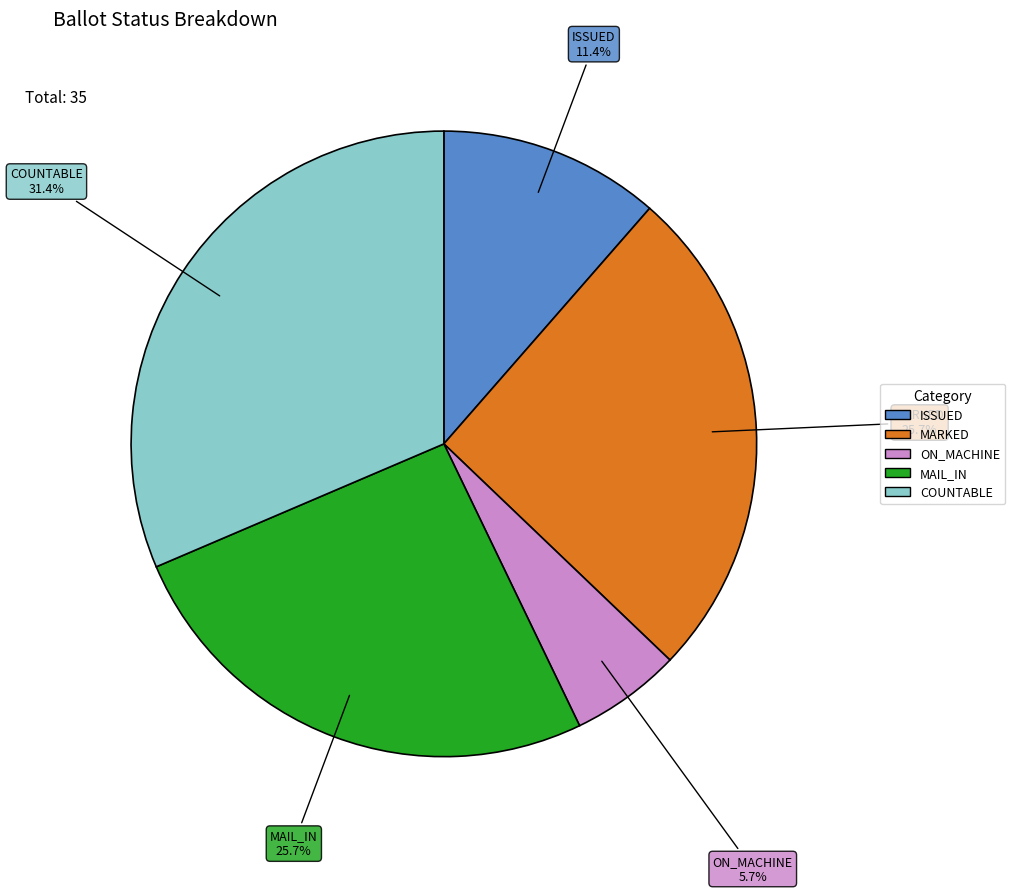

Count the number of slices in the pie.

5